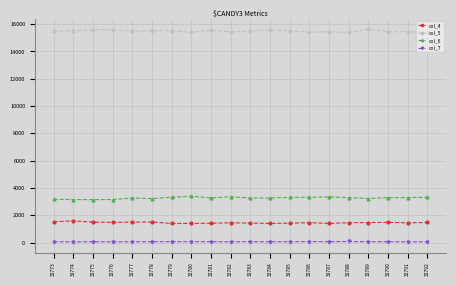

What is the maximum value shown in the chart?

15619